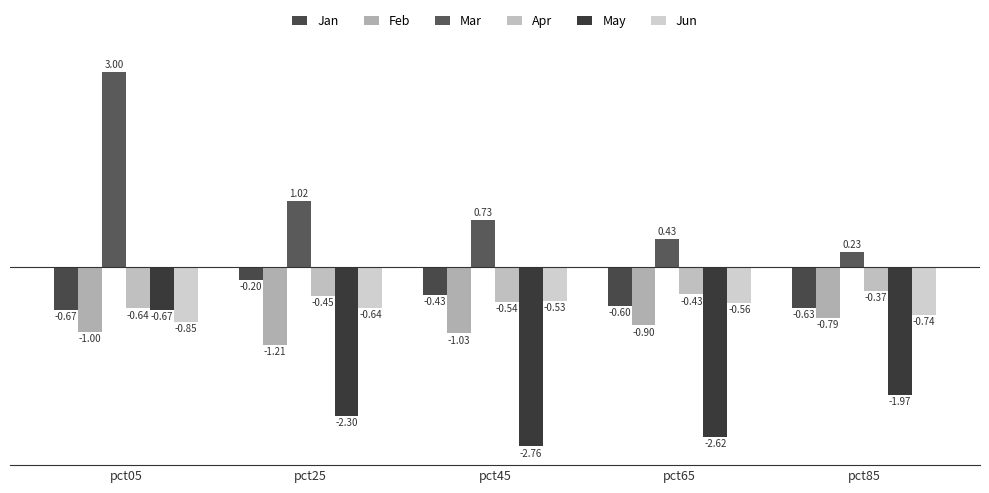

What is the value of the Feb bar at the 1st from the left?

-1.0